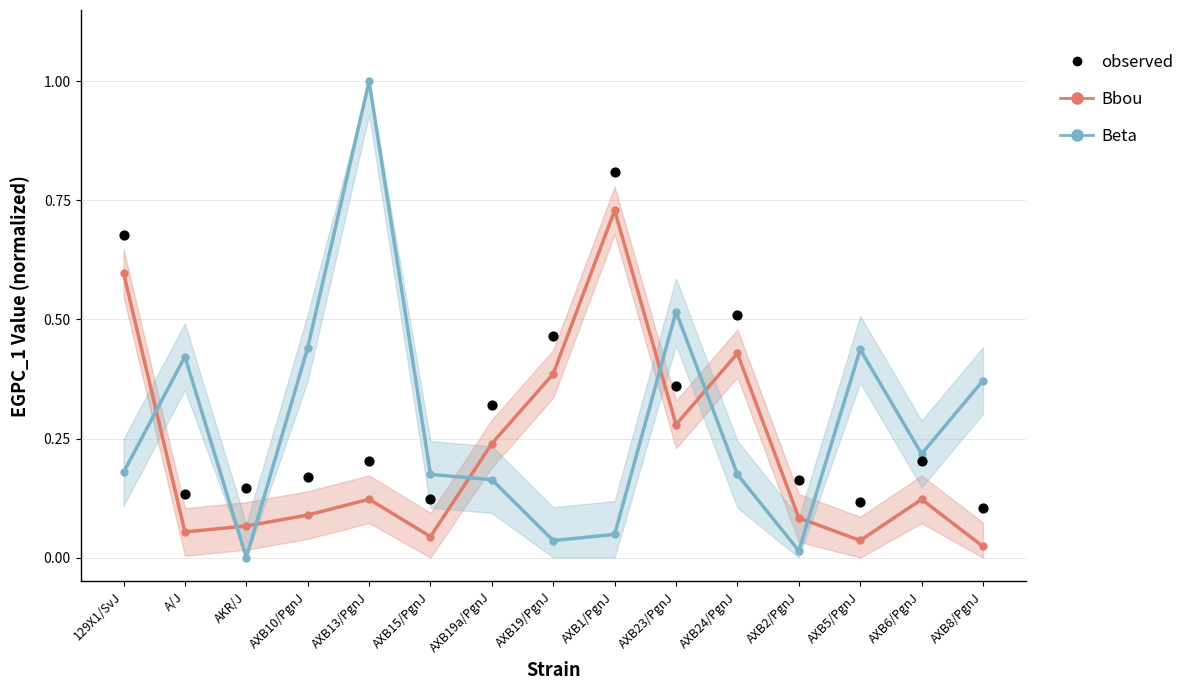

Which series has the largest Y range (max minus min)?

Beta